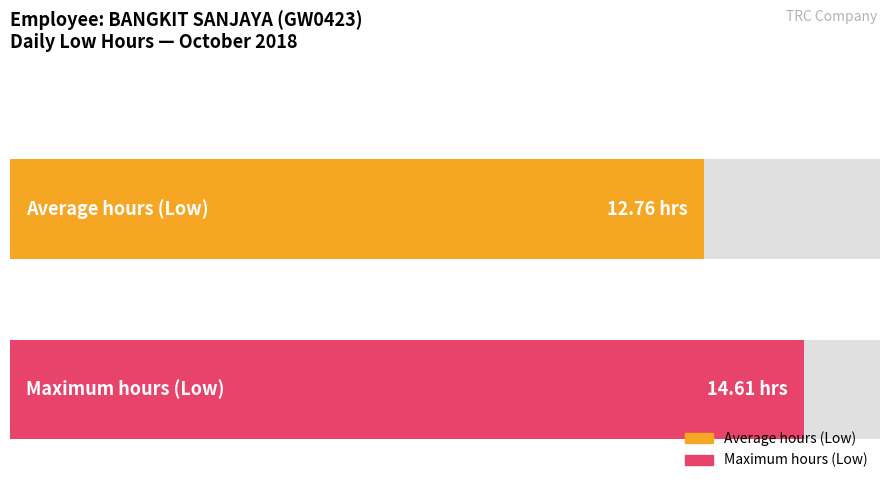

Does the chart contain stacked bars?

No